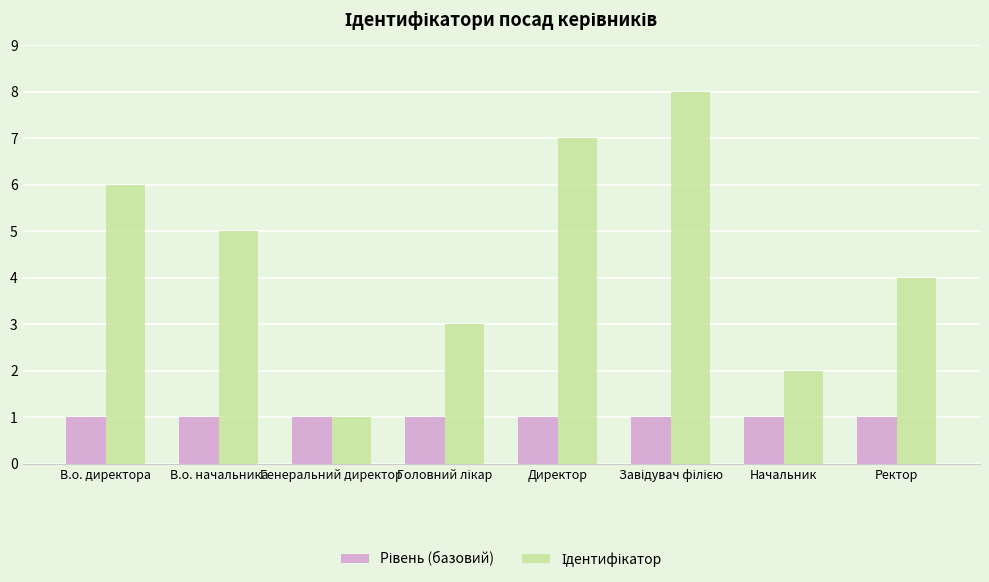

What is the maximum value shown in the chart?

8